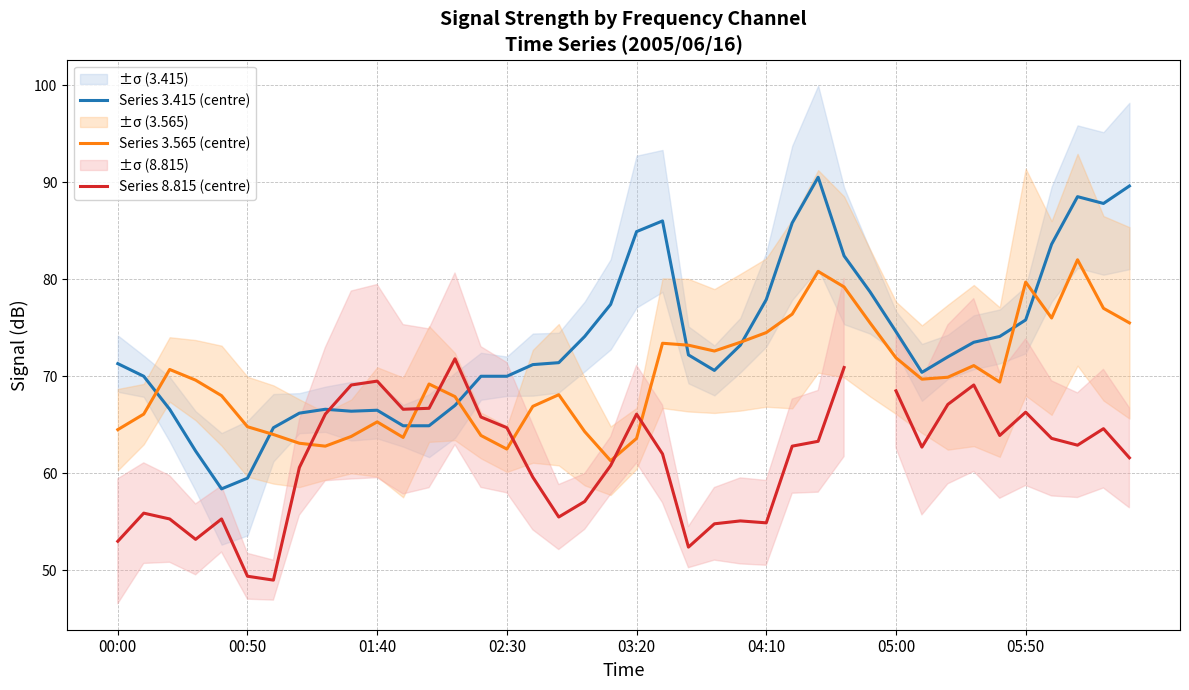

Does the chart display data point markers on the line(s)?

No